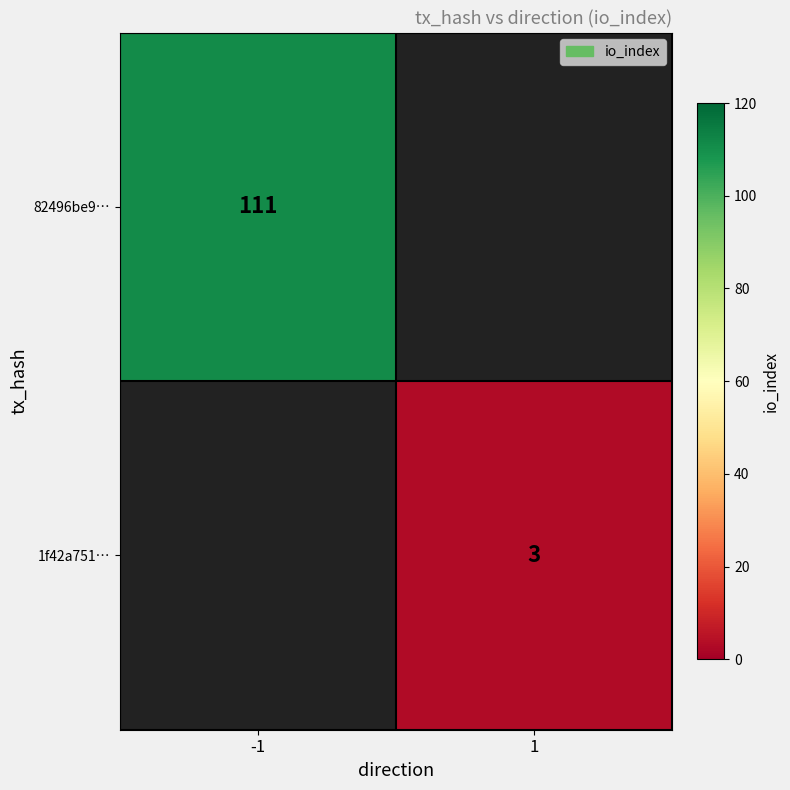

Which category has the highest value across all series?

-1